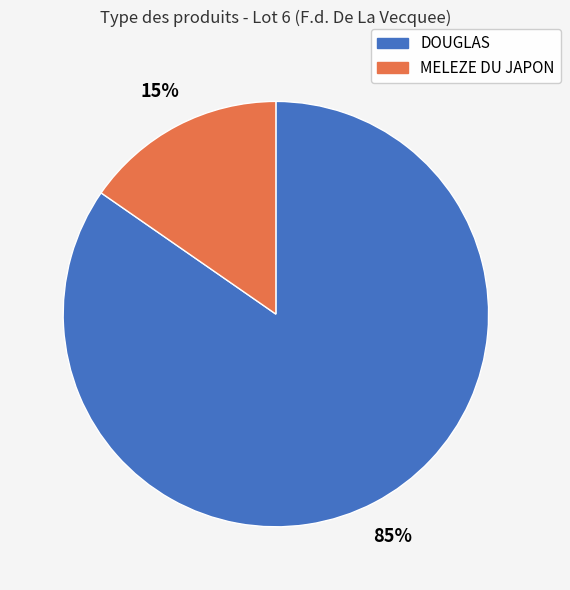

Does any single category account for the majority?

Yes